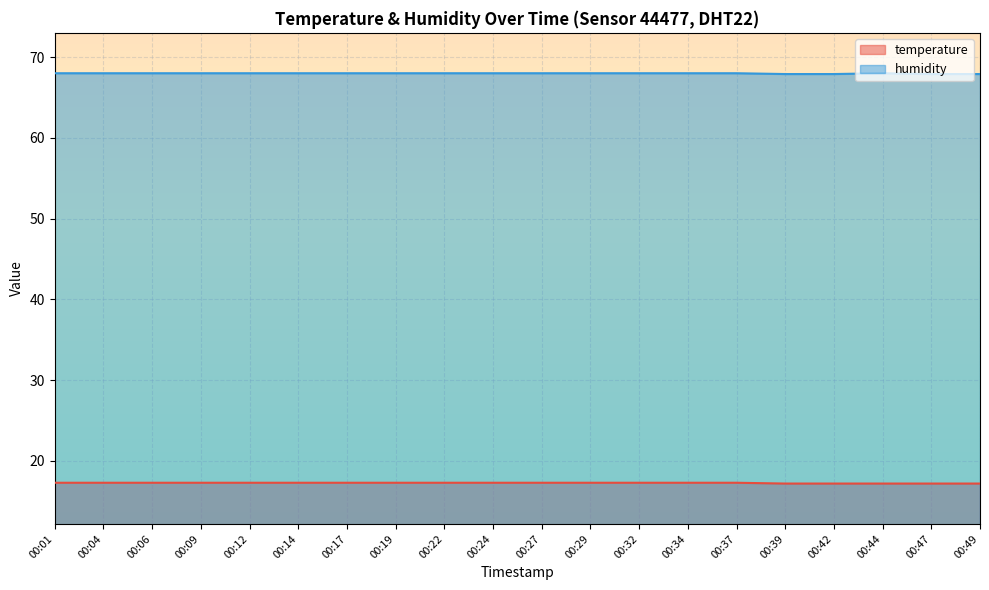

Which series has the largest range (max minus min)?

temperature